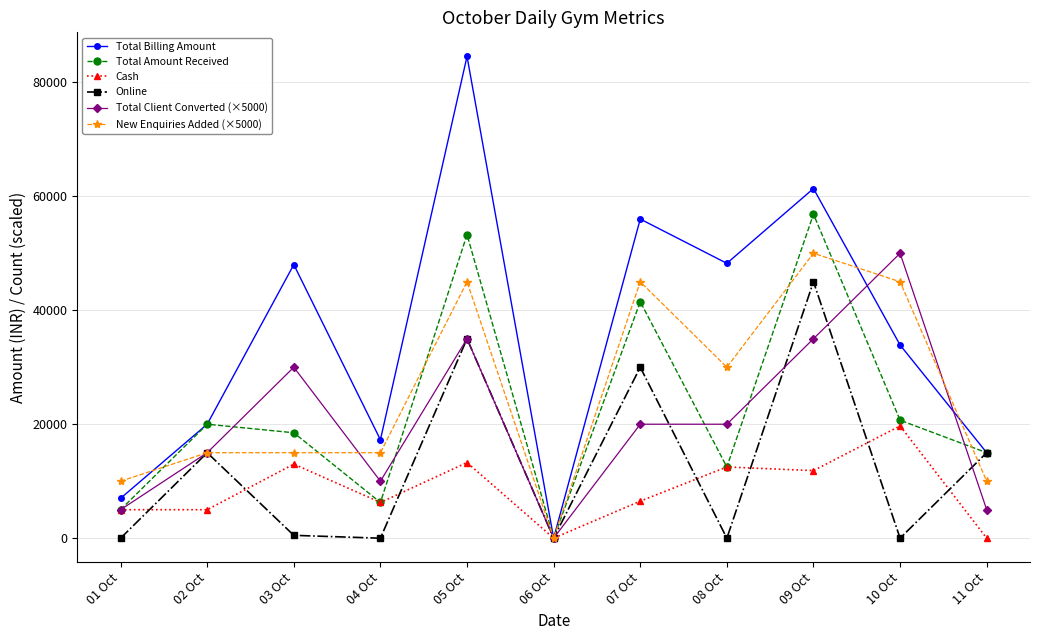

True or false: Total Amount Received has a value of 12638 at 10 Oct.

False